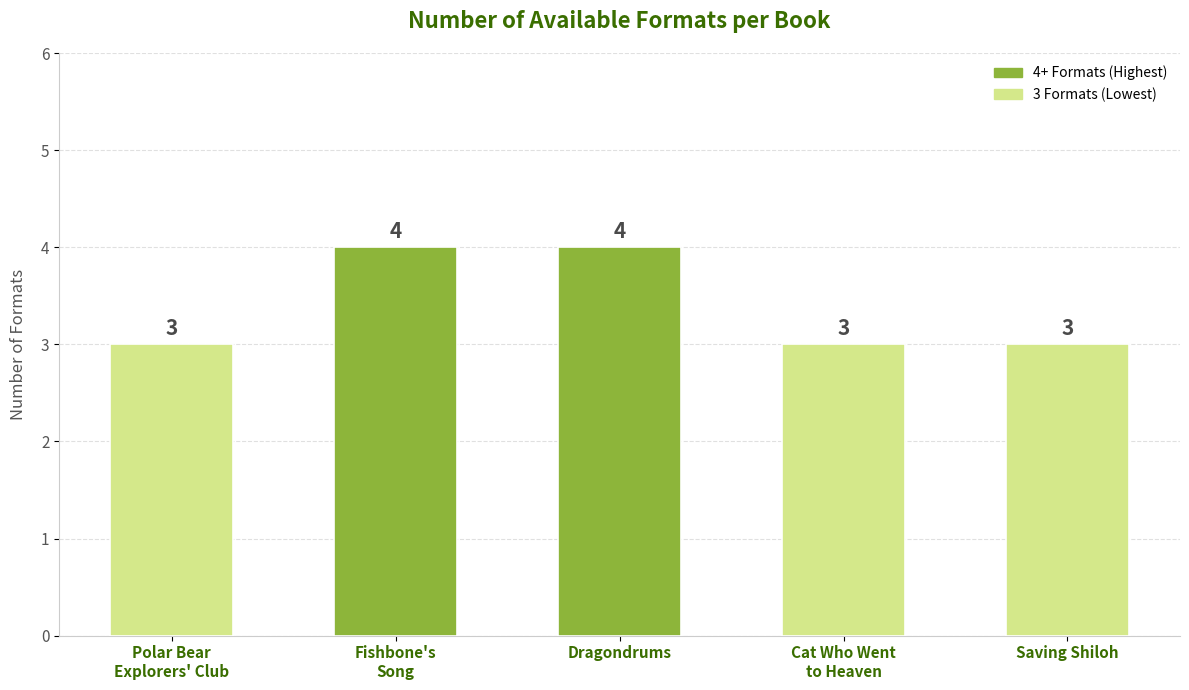

Is it true that the value at Fishbone's Song is 2?

False